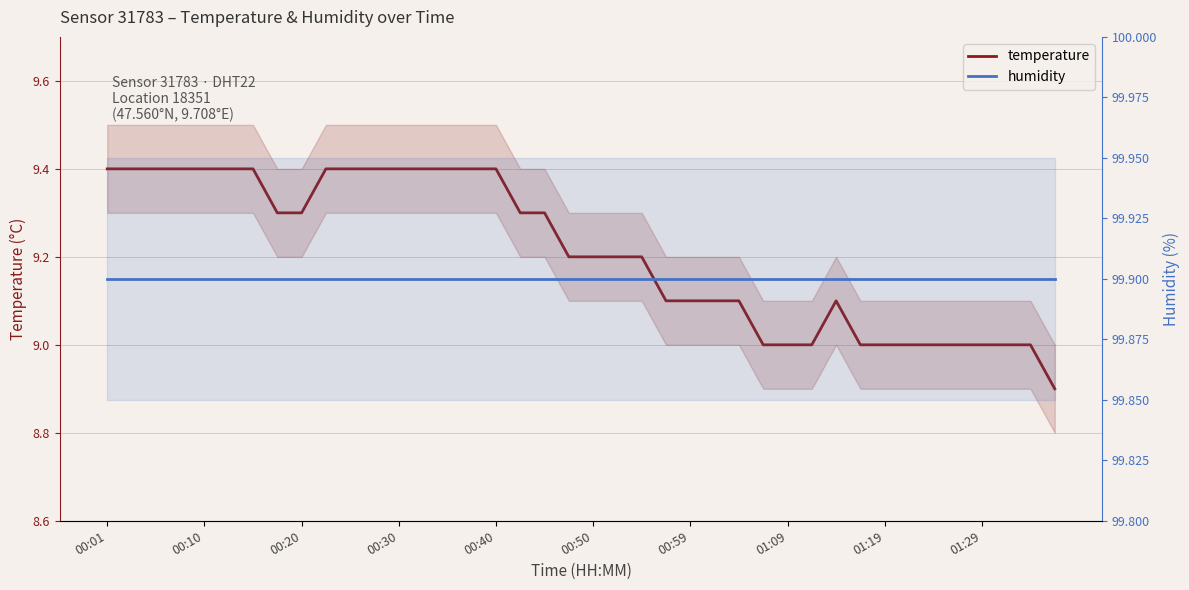

Is this an area chart (filled region under the line)?

No